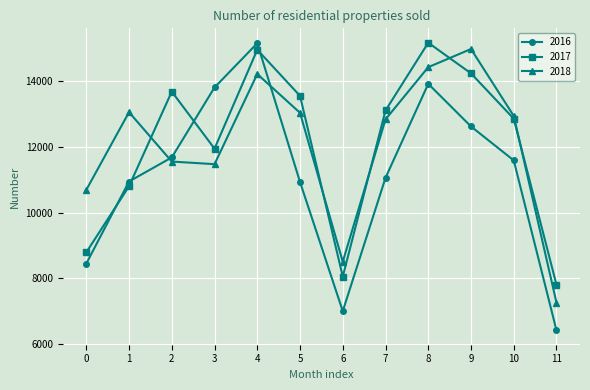

What is the sum of all 2016 values?

133510